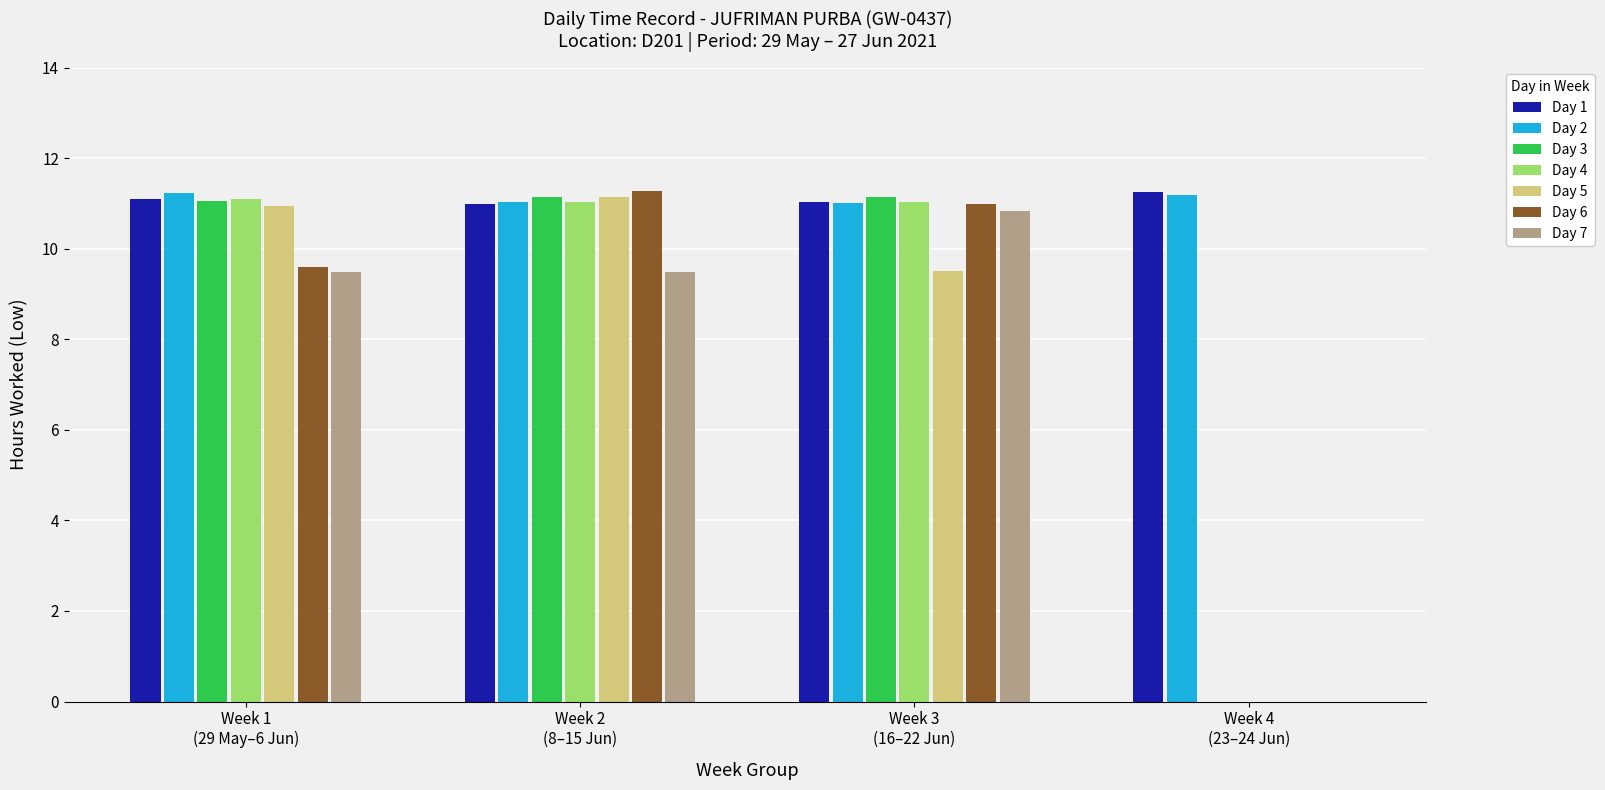

What is the highest value of the Day 2 series?

11.2